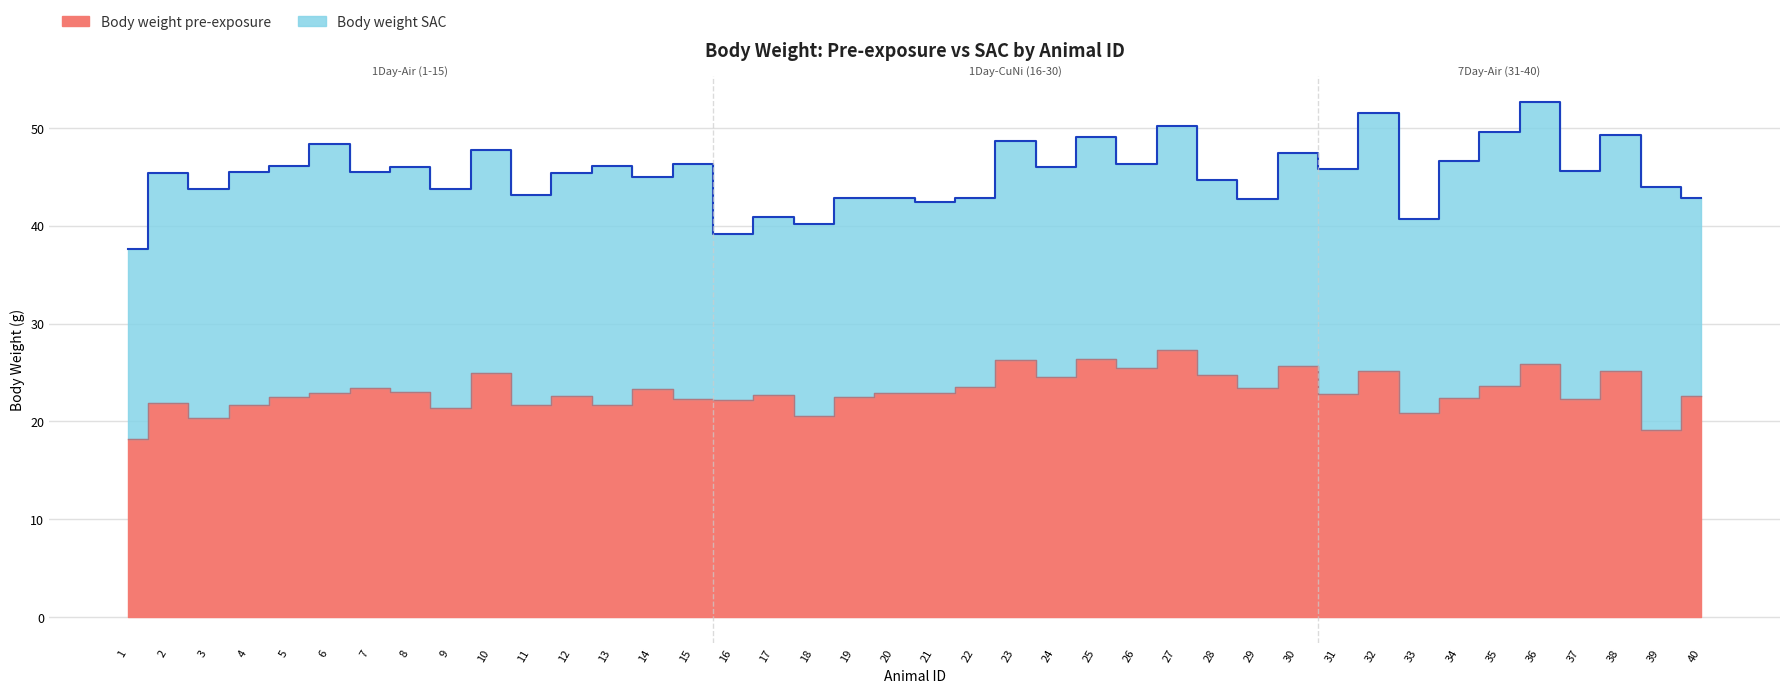

Rank the categories by value from lowest to highest.

1, 39, 3, 18, 33, 9, 11, 13, 4, 2, 16, 37, 15, 34, 19, 5, 12, 40, 17, 31, 6, 20, 21, 8, 14, 7, 29, 22, 35, 24, 28, 10, 32, 38, 26, 30, 36, 23, 25, 27